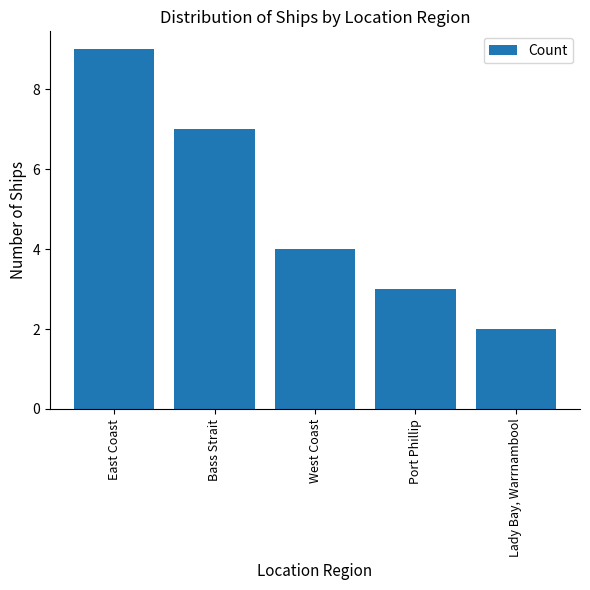

How many values are between 3 and 7?

3